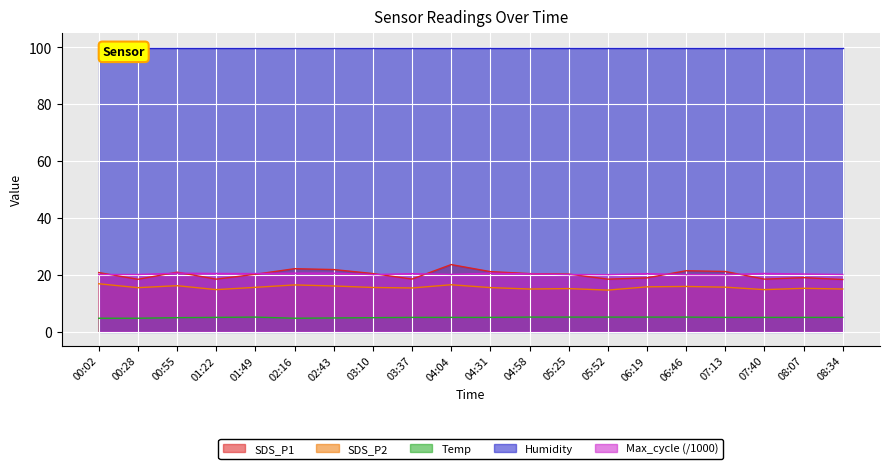

Which has a higher value, 01:49 or 06:46?

06:46